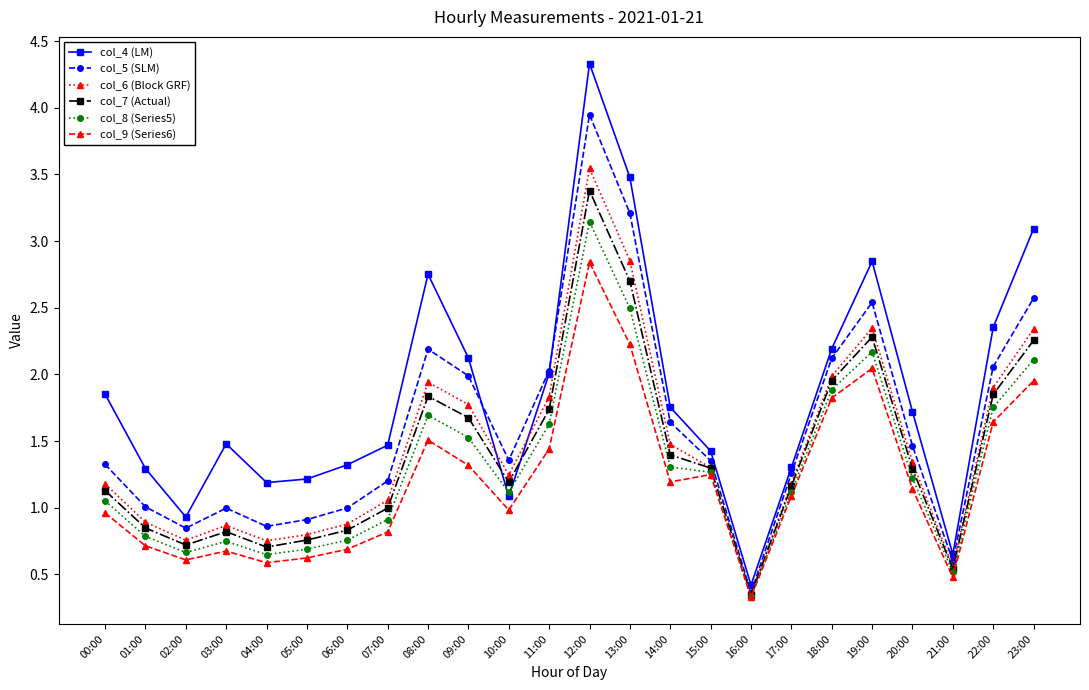

What is the difference between the col_4 (LM) values at 16:00 and 09:00?

1.7